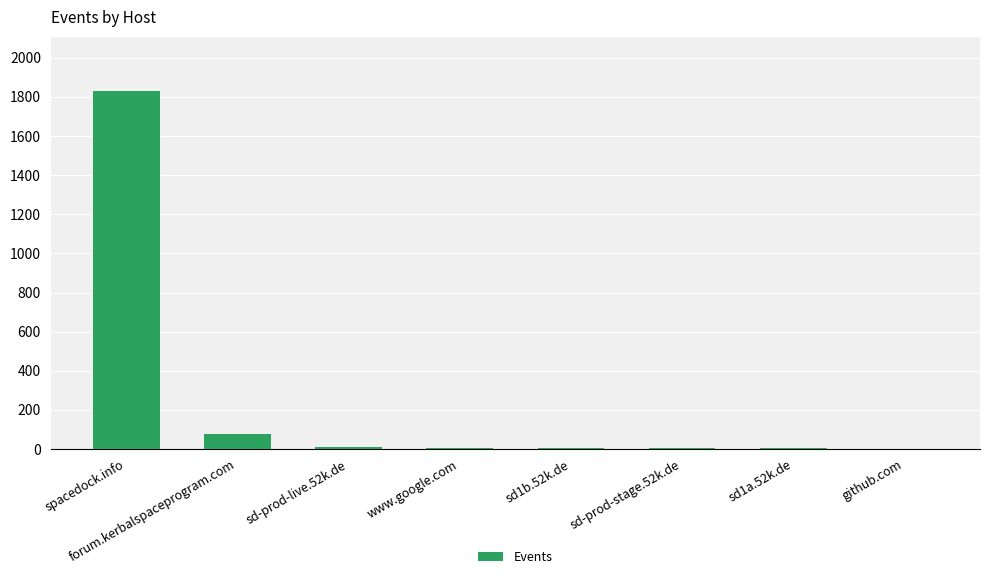

Approximately how many times larger is the value at github.com compared to sd-prod-live.52k.de?

0.1